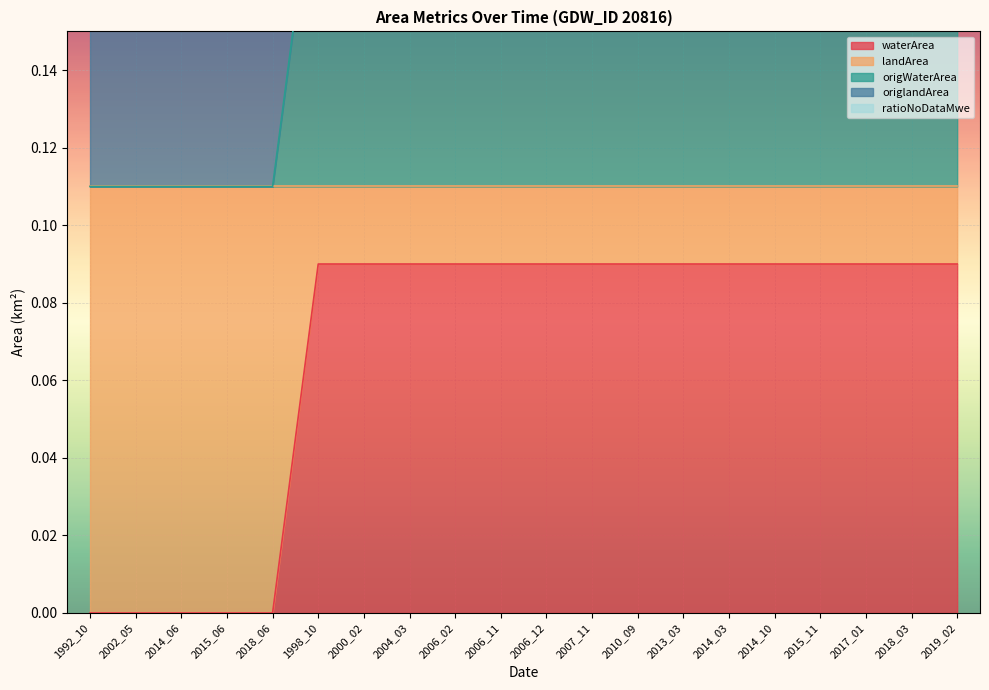

Reading right to left, what are all the values shown in this chart?

waterArea: 0.1	0.1	0.1	0.1	0.1	0.1	0.1	0.1	0.1	0.1	0.1	0.1	0.1	0.1	0.1	0.0	0.0	0.0	0.0	0.0
landArea: 0.0	0.0	0.0	0.0	0.0	0.0	0.0	0.0	0.0	0.0	0.0	0.0	0.0	0.0	0.0	0.1	0.1	0.1	0.1	0.1
origWaterArea: 0.1	0.1	0.1	0.1	0.1	0.1	0.1	0.1	0.1	0.1	0.1	0.1	0.1	0.1	0.1	0.0	0.0	0.0	0.0	0.0
origlandArea: 0.0	0.0	0.0	0.0	0.0	0.0	0.0	0.0	0.0	0.0	0.0	0.0	0.0	0.0	0.0	0.1	0.1	0.1	0.1	0.1
ratioNoDataMwe: 0.0	0.0	0.0	0.0	0.0	0.0	0.0	0.0	0.0	0.0	0.0	0.0	0.0	0.0	0.0	0.0	0.0	0.0	0.0	0.0